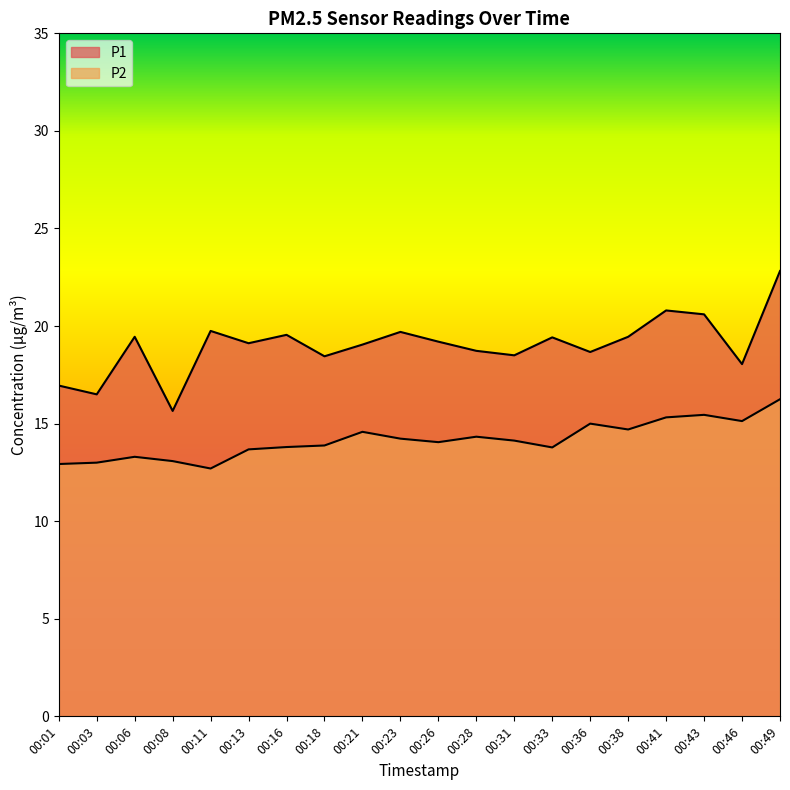

List the series in order of their overall mean, highest first.

P1, P2